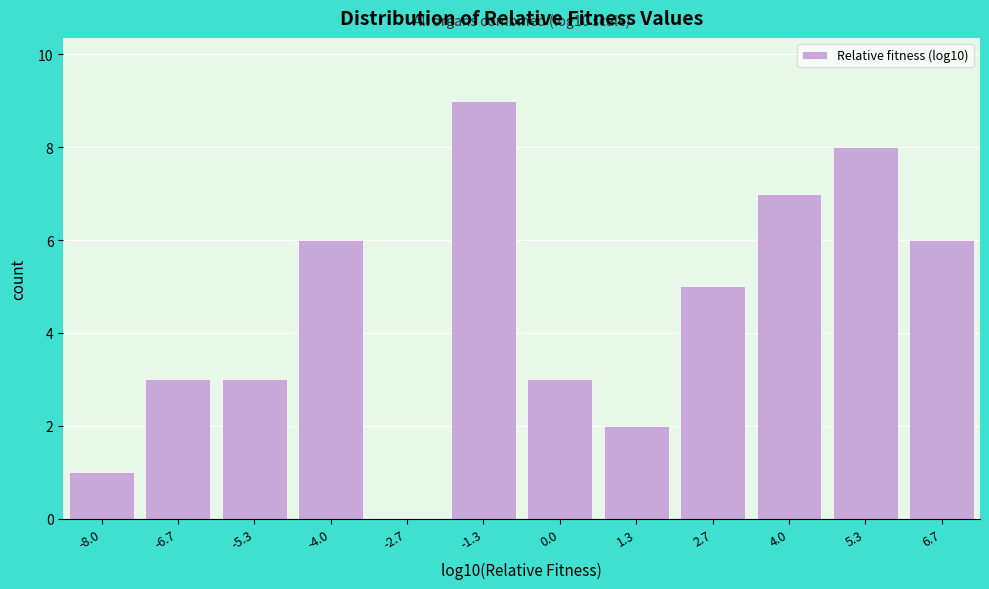

Reading left to right, transcribe all the data shown in this chart.

-8.0=1	-6.7=3	-5.3=3	-4.0=6	-2.7=0	-1.3=9	0.0=3	1.3=2	2.7=5	4.0=7	5.3=8	6.7=6